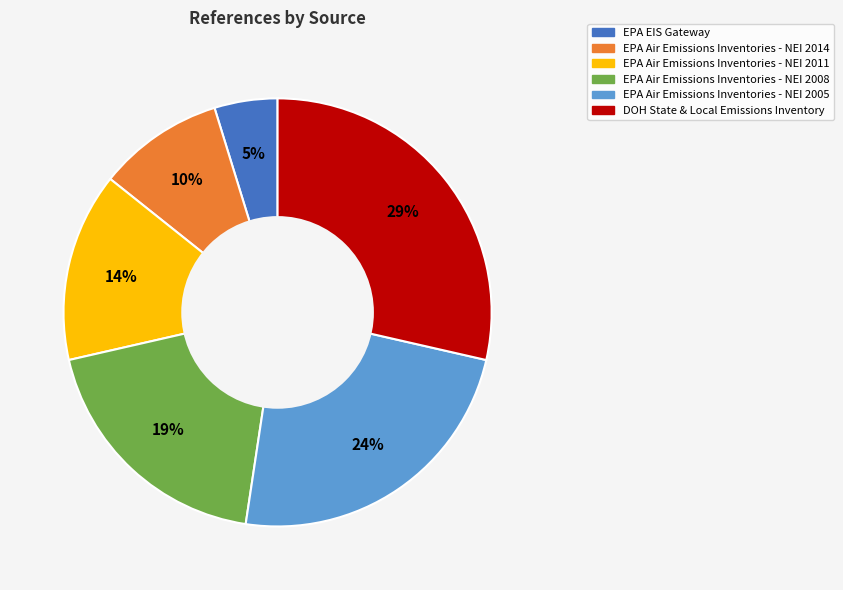

Between DOH State & Local Emissions Inventory and EPA EIS Gateway, which is larger?

DOH State & Local Emissions Inventory